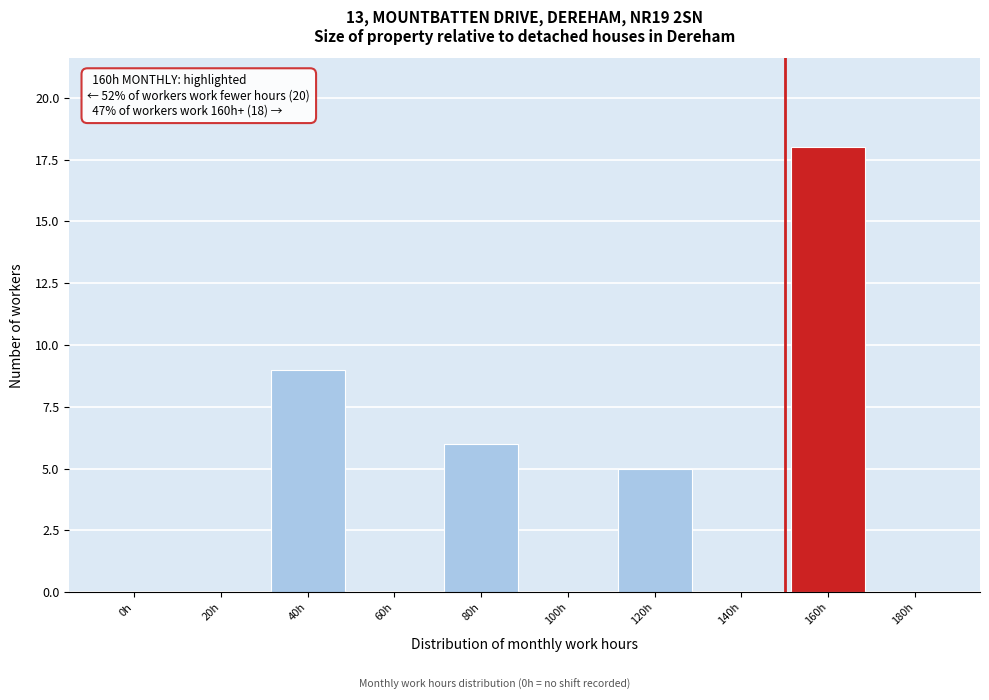

Reading left to right, what are all the values shown in this chart?

0h=0	20h=0	40h=9	60h=0	80h=6	100h=0	120h=5	140h=0	160h=18	180h=0